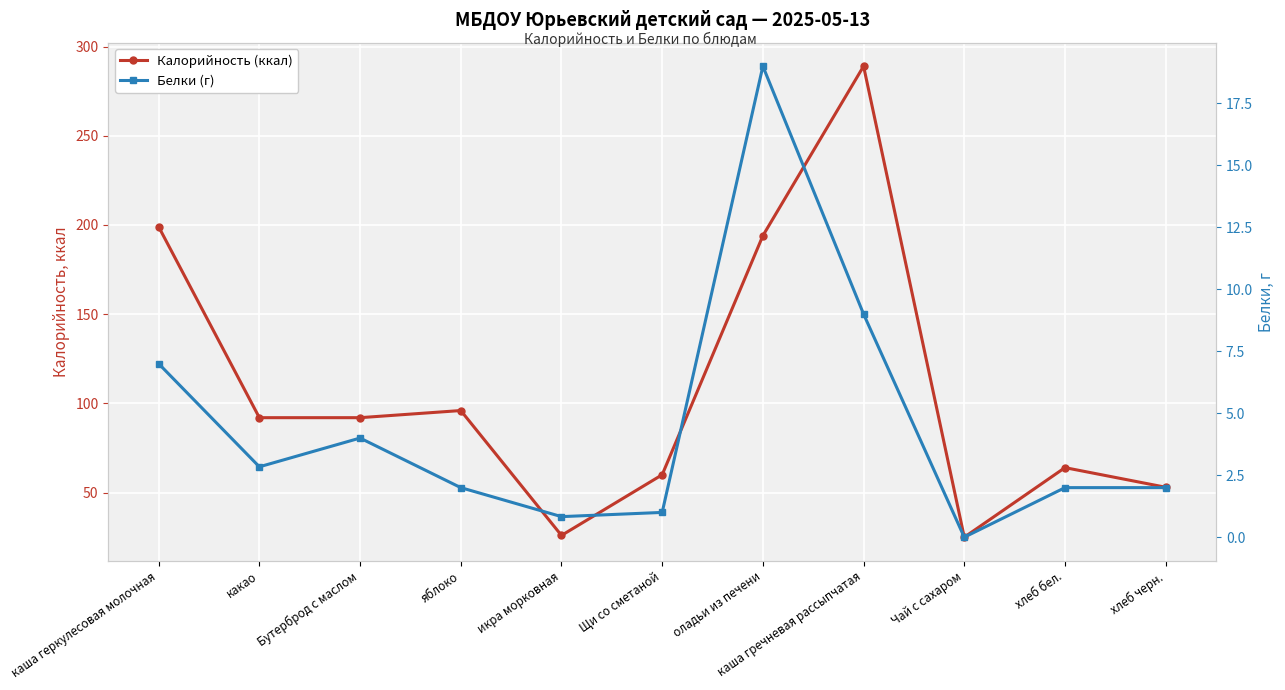

What are all the series names shown in the legend?

Калорийность (ккал), Белки (г)